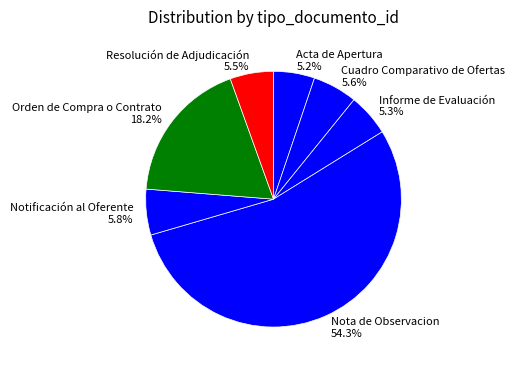

Approximately how many times larger is the value at Orden de Compra o Contrato compared to Acta de Apertura?

3.5